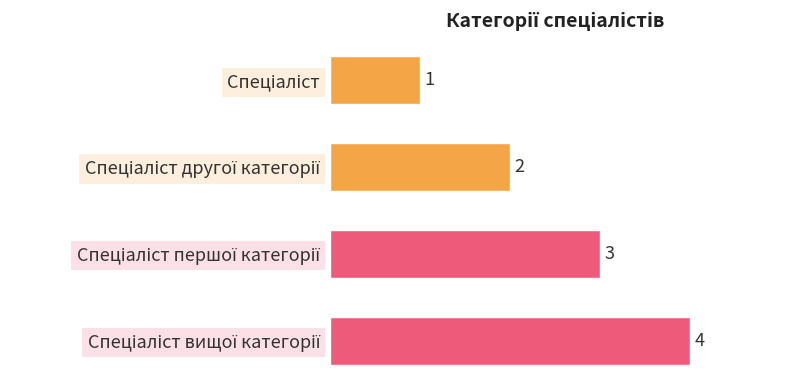

What is the difference between the maximum and minimum values?

3